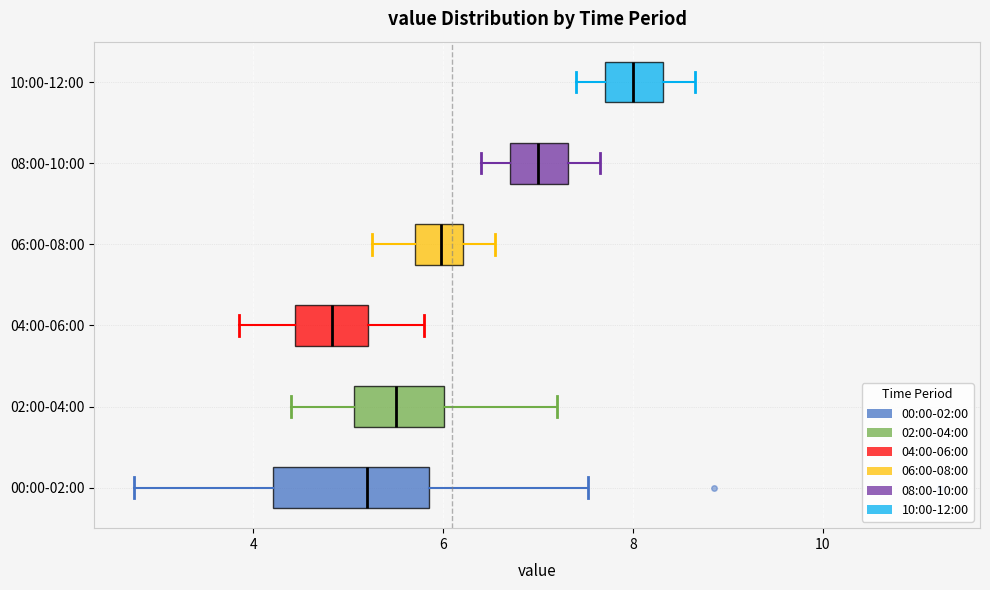

Comparing the boxes themselves (not the whiskers), which one is the widest?

00:00-02:00